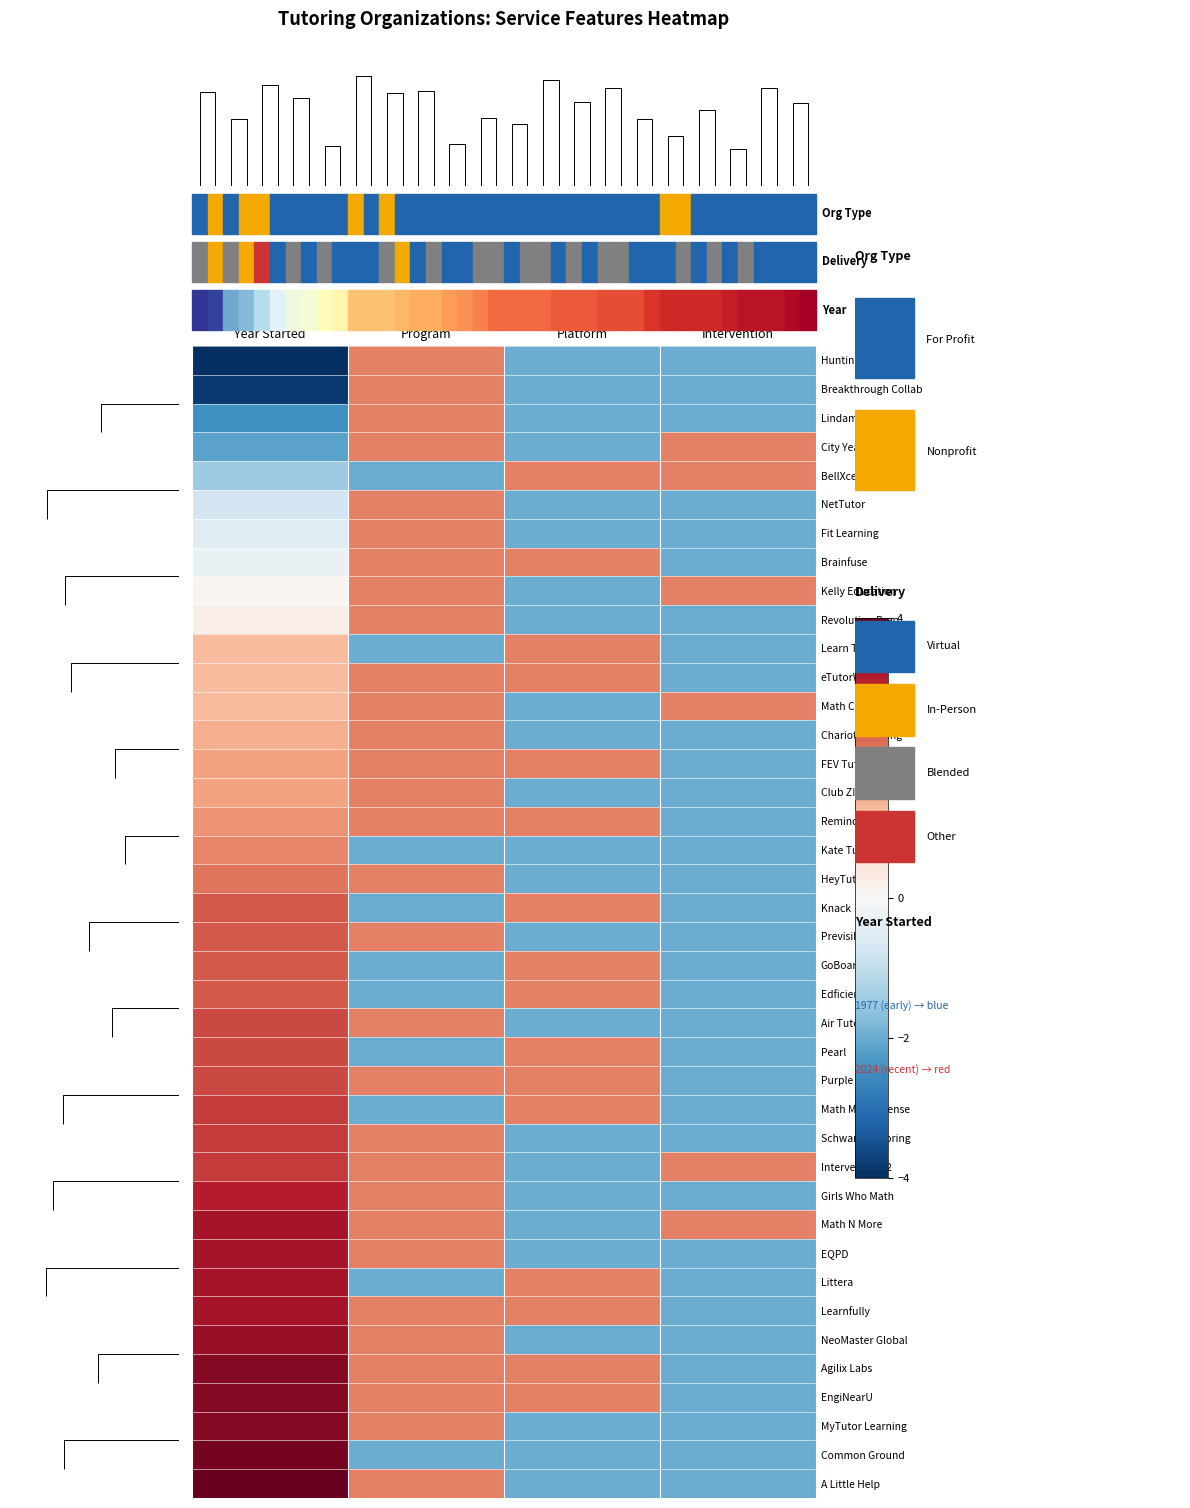

Which has a higher value, Tech
Platform or Tutoring
Program?

Tutoring
Program